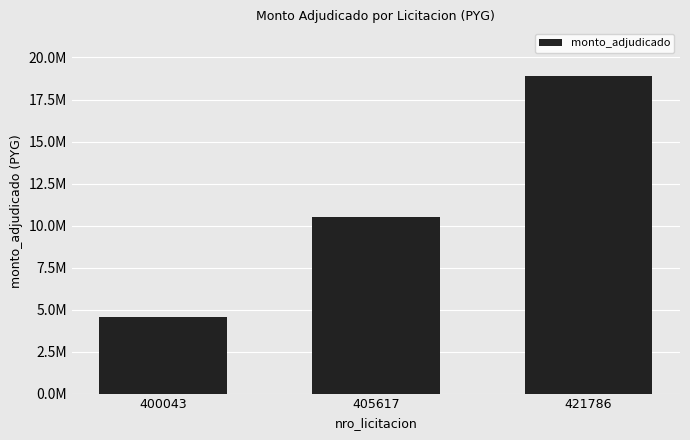

Are the bars horizontal?

No